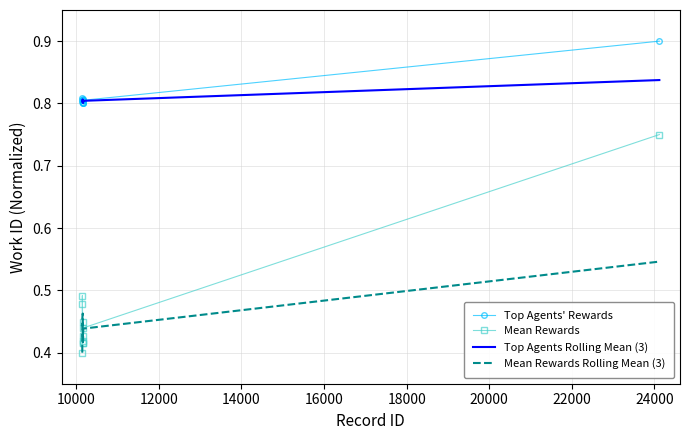

True or false: Mean Rewards Rolling Mean (3) and Top Agents' Rewards cross at least once.

False